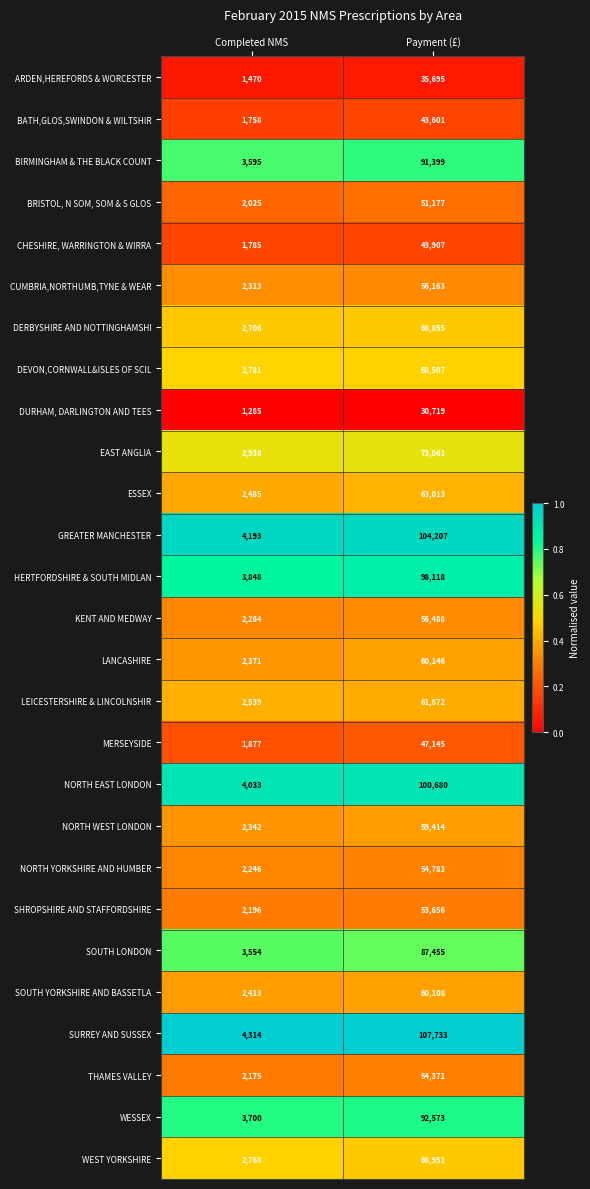

The value of KENT AND MEDWAY at Completed NMS is 1459. True or false?

False